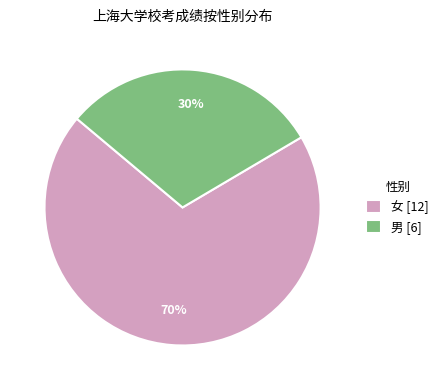

To the nearest percent, what is the combined percentage of 女 [12] and 男 [6]?

100%